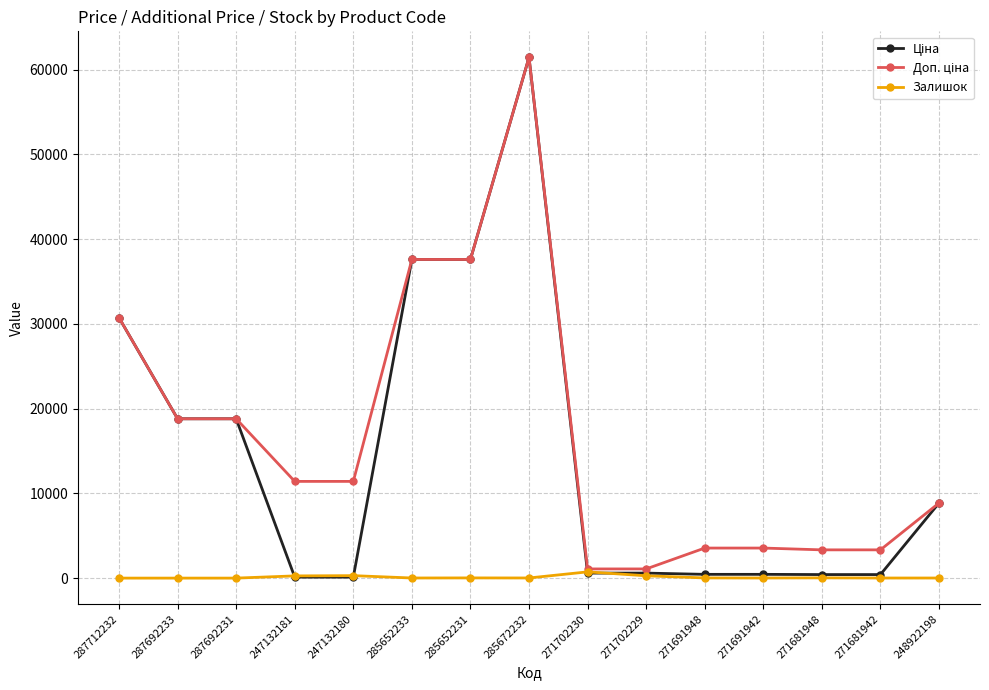

Count the number of categories in the chart.

15